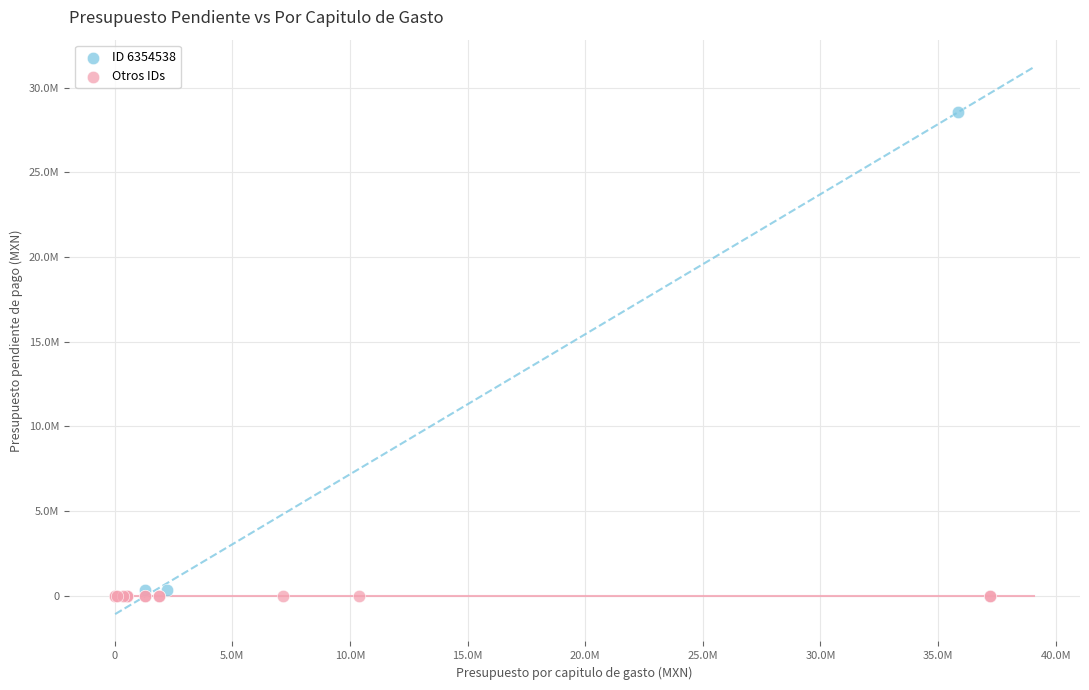

What are all the series names shown in the legend?

ID 6354538, Otros IDs